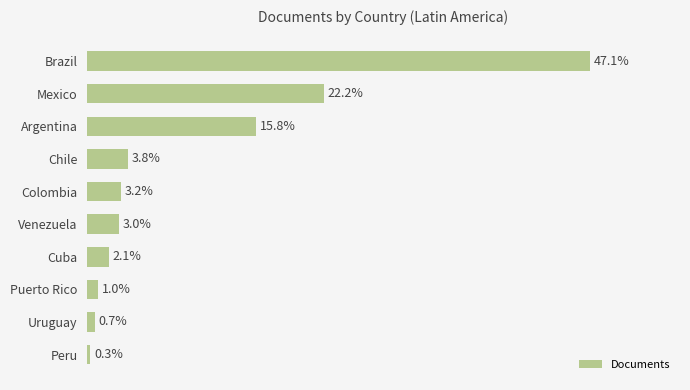

Does the chart contain stacked bars?

No